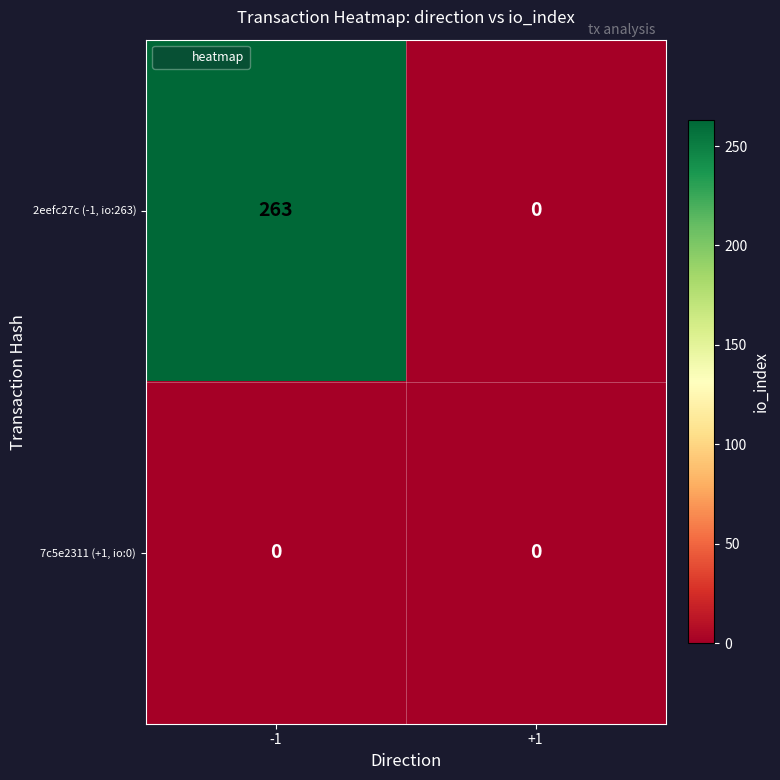

What is the maximum value shown in the chart?

263